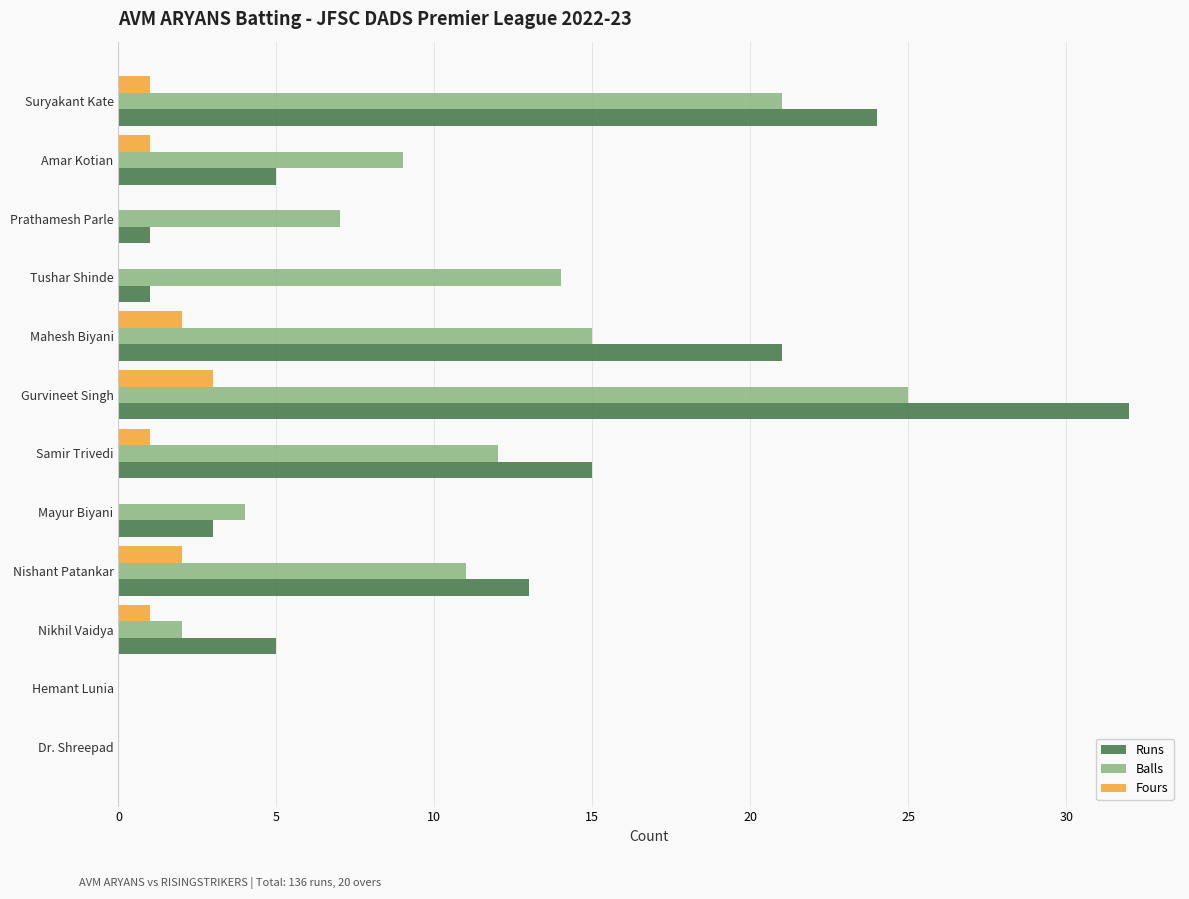

Count the number of data series in this chart.

3